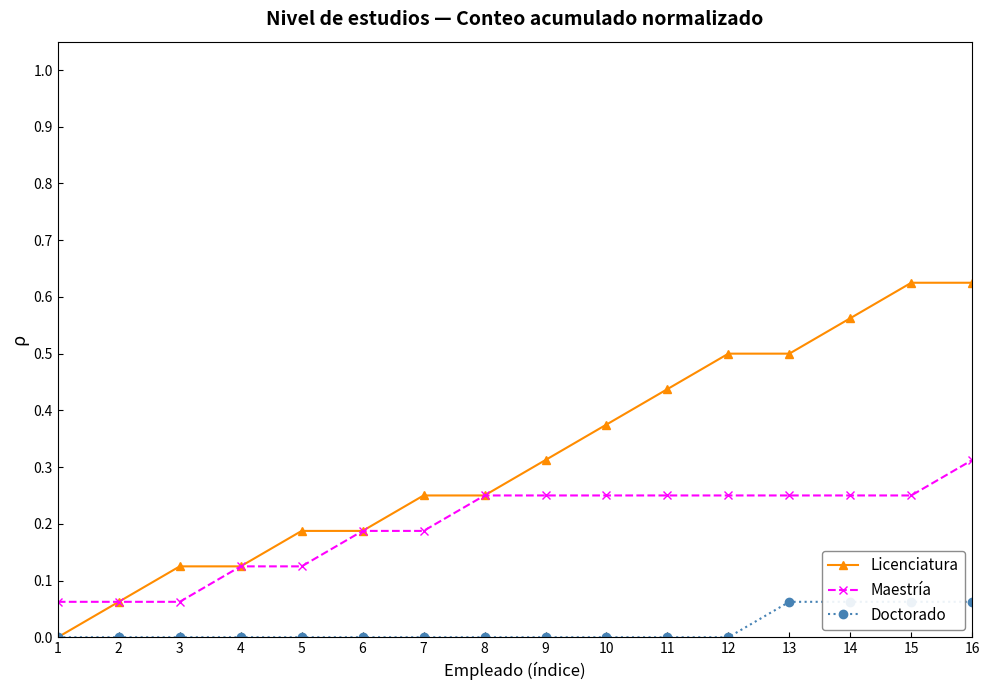

How many values in the Doctorado series exceed 0?

4